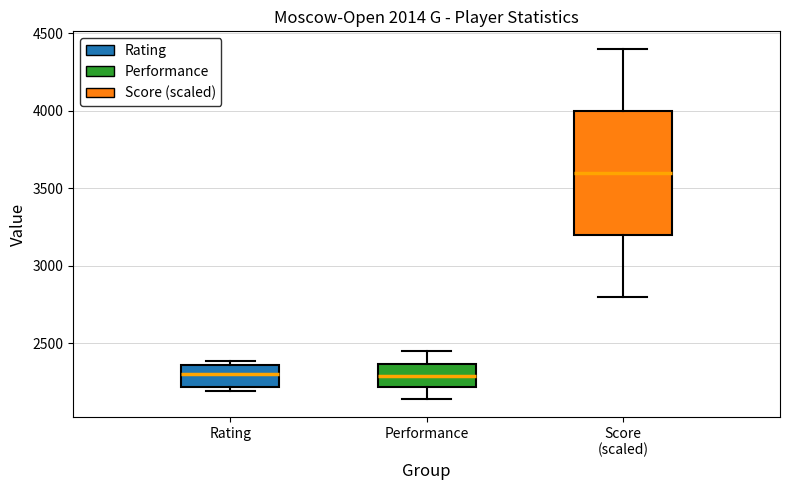

Comparing the boxes themselves (not the whiskers), which one is the tallest?

Score (scaled)